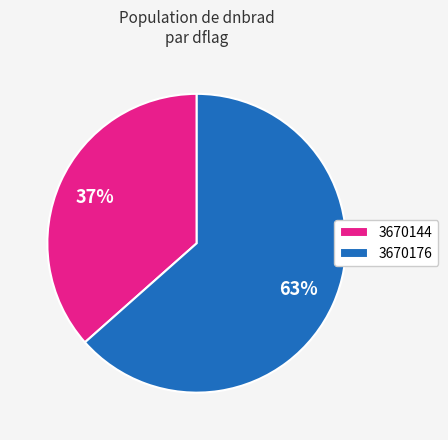

To the nearest percent, what is the combined percentage of 3670176 and 3670144?

100%